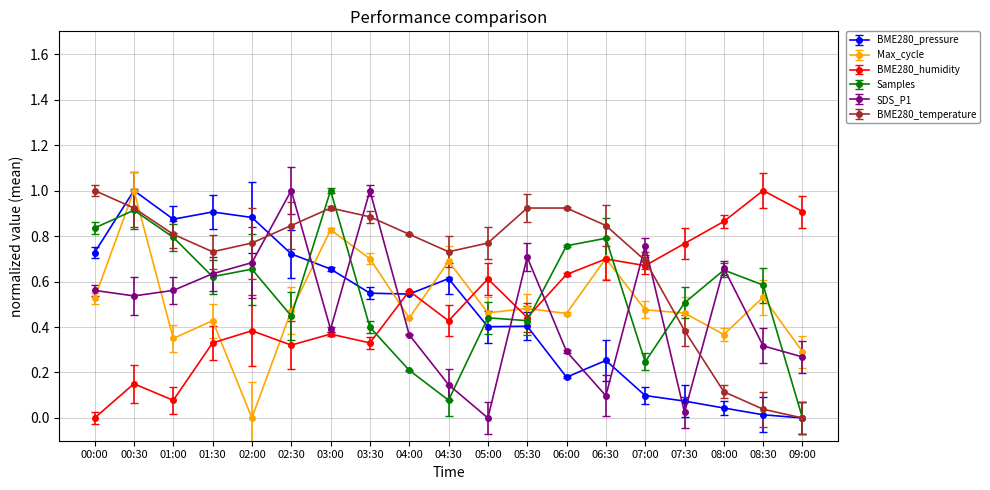

Which series changed the most between 00:30 and 01:30?

Max_cycle